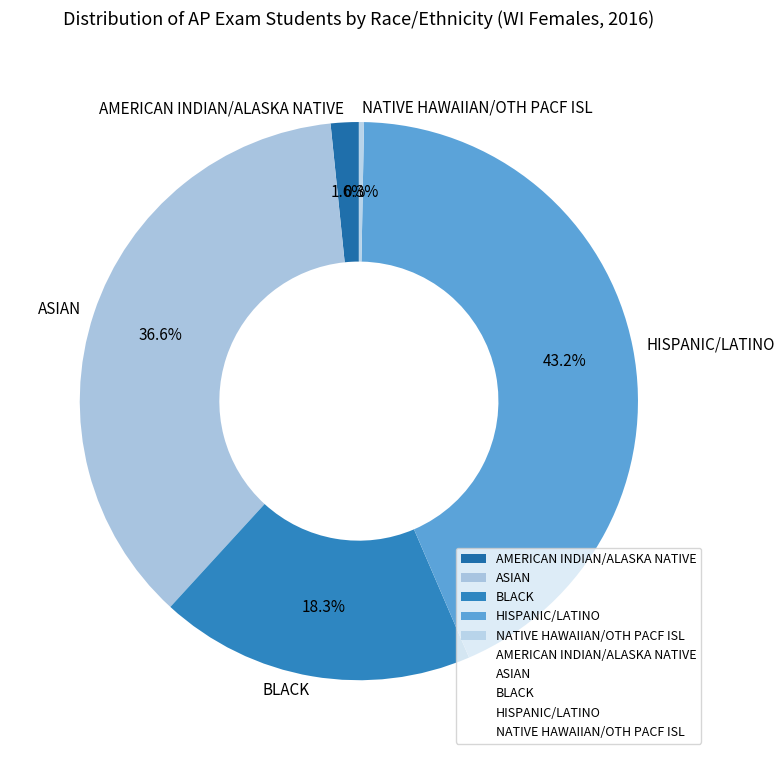

To the nearest percent, what is the average slice percentage?

20%